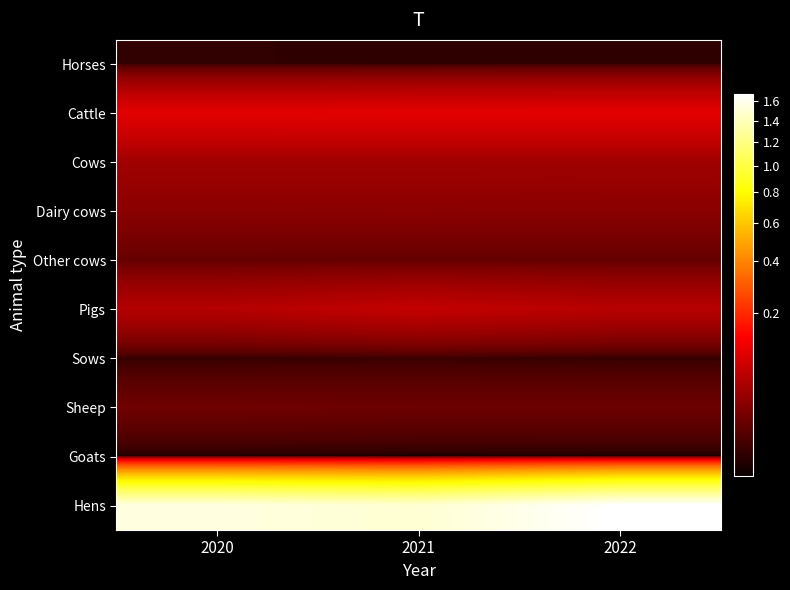

How many distinct data groups are displayed?

10